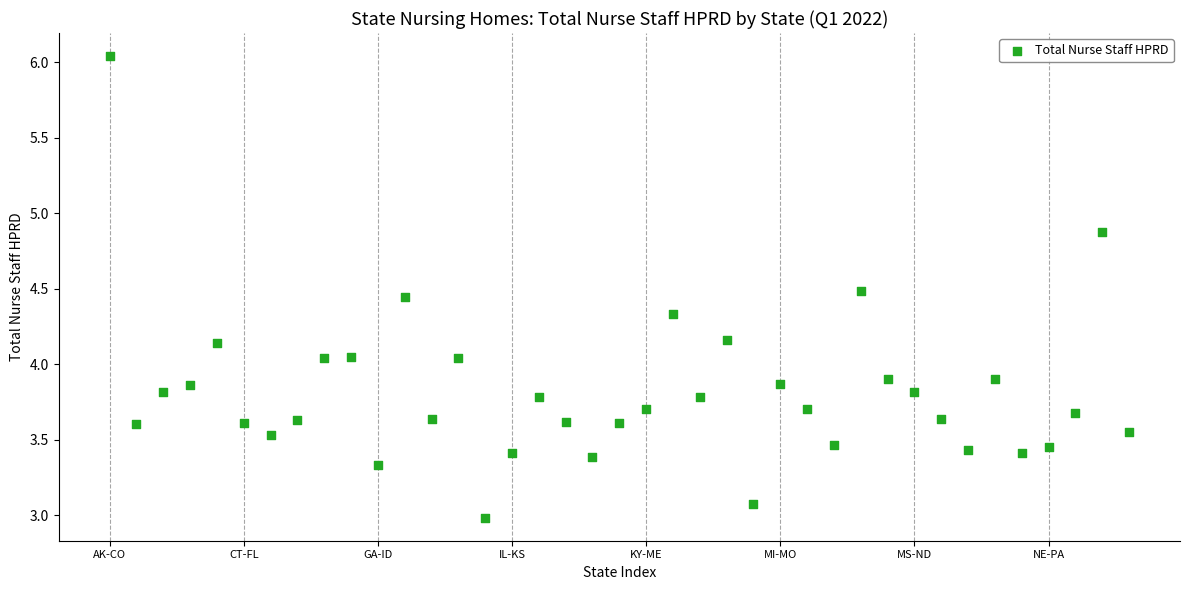

What is the range of Y values (max minus min)?

3.1